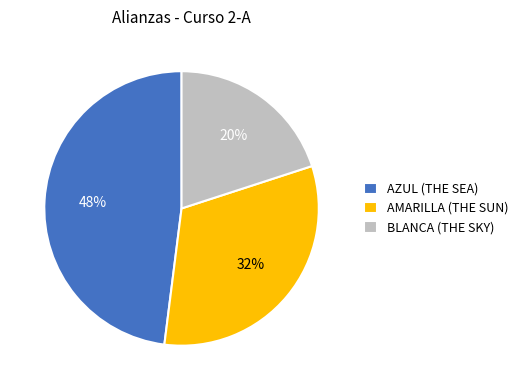

To the nearest percent, what percentage of the pie is AMARILLA (THE SUN)?

32%